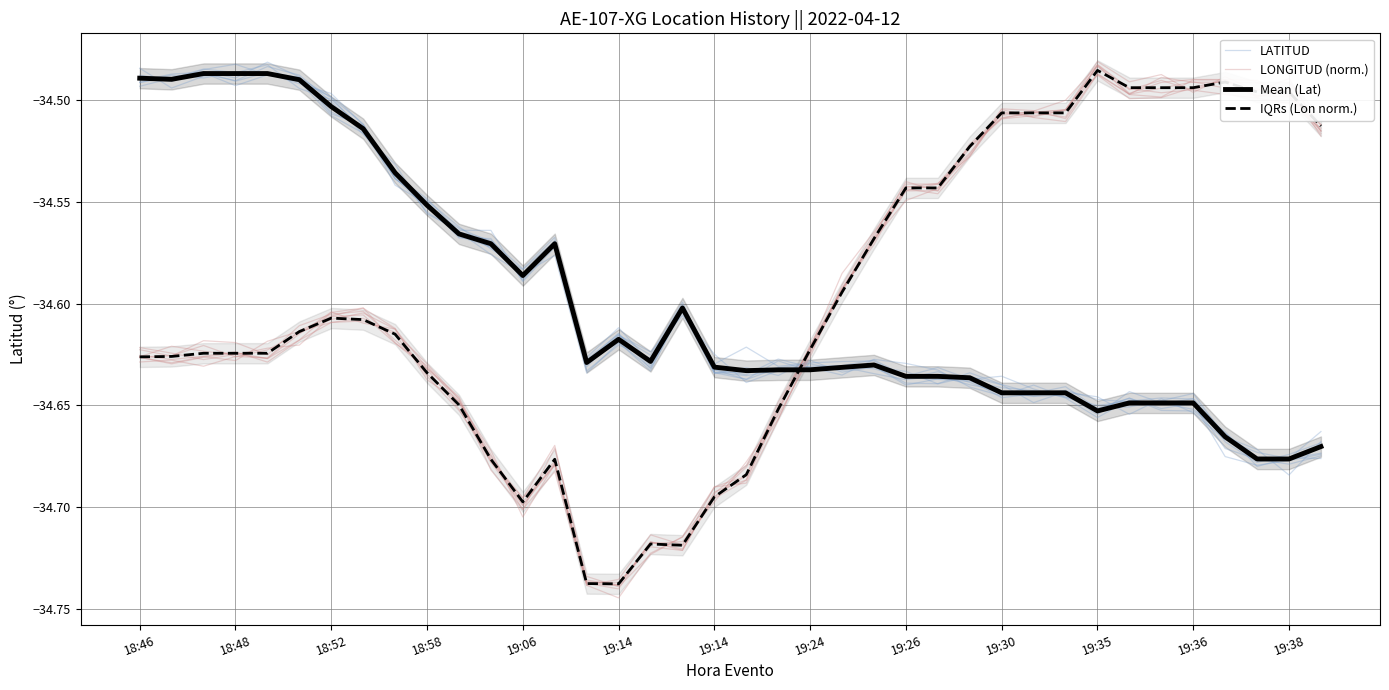

What is the value of the IQRs (Lon norm.) point at the 29th from the left?

-34.5